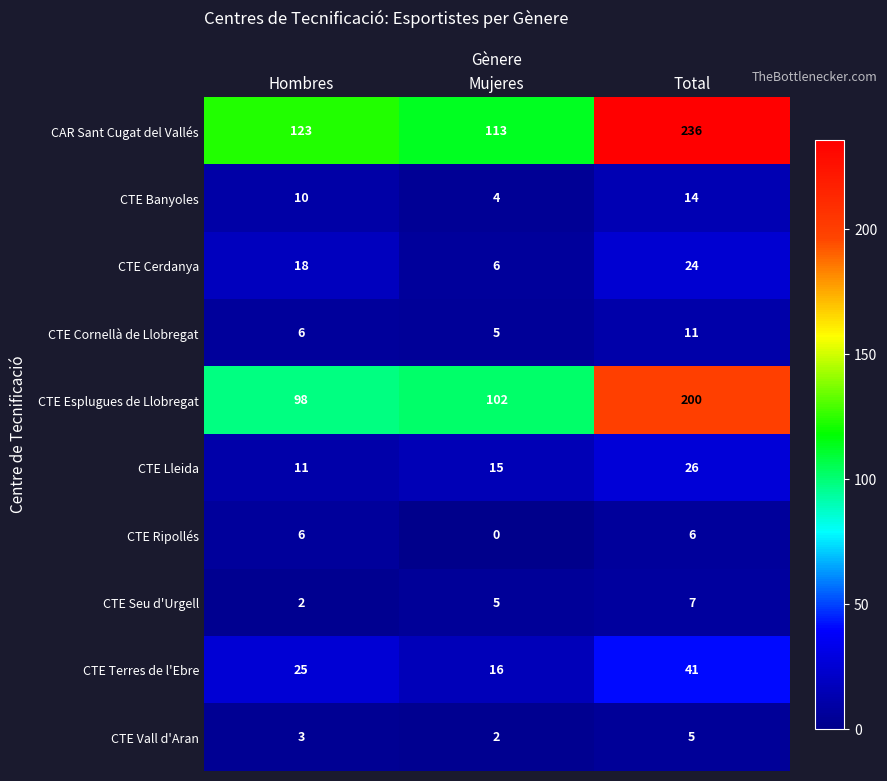

What is the total value across all series at Total?

570